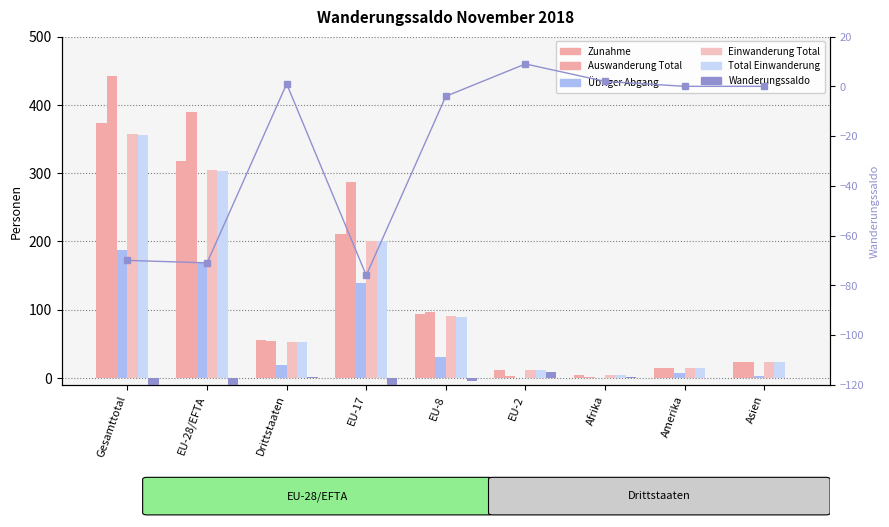

What is the difference between the second highest and second lowest values in the Total Einwanderung series?

291